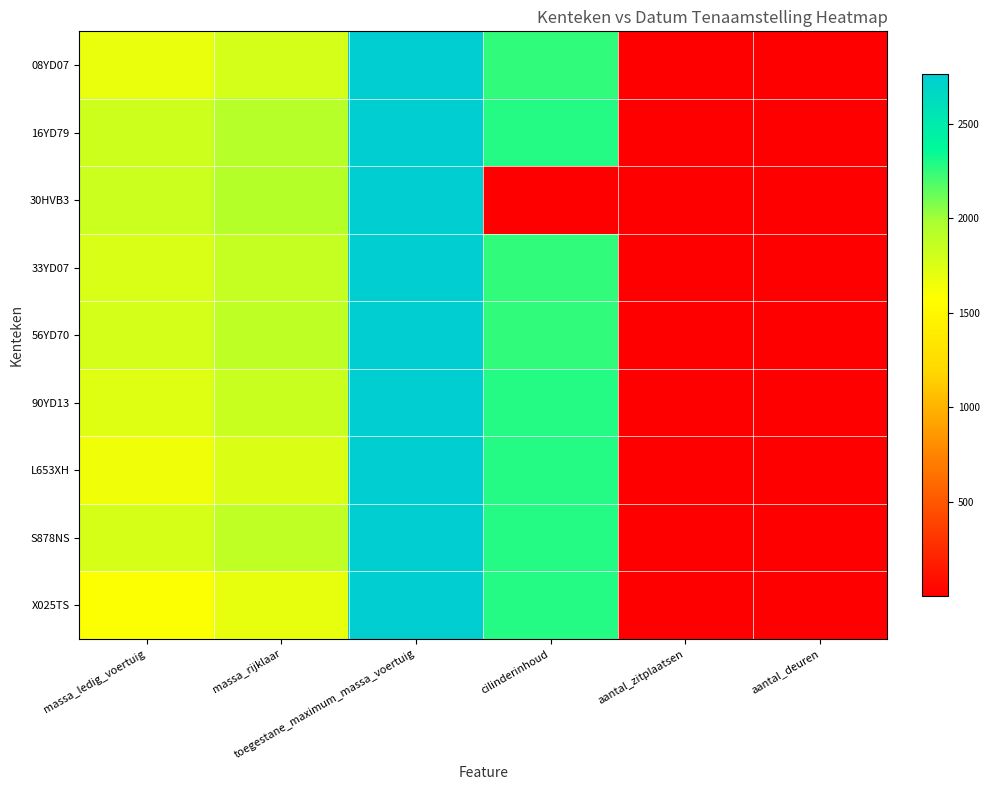

Reading left to right, transcribe all the data shown in this chart.

08YD07: massa_ledig_voertuig=1680	massa_rijklaar=1780	toegestane_maximum_massa_voertuig=2760	cilinderinhoud=2250	aantal_zitplaatsen=9	aantal_deuren=3
16YD79: massa_ledig_voertuig=1821	massa_rijklaar=1921	toegestane_maximum_massa_voertuig=2760	cilinderinhoud=2286	aantal_zitplaatsen=9	aantal_deuren=5
30HVB3: massa_ledig_voertuig=1830	massa_rijklaar=1930	toegestane_maximum_massa_voertuig=2760	cilinderinhoud=3	aantal_zitplaatsen=9	aantal_deuren=5
33YD07: massa_ledig_voertuig=1760	massa_rijklaar=1860	toegestane_maximum_massa_voertuig=2760	cilinderinhoud=2250	aantal_zitplaatsen=9	aantal_deuren=5
56YD70: massa_ledig_voertuig=1784	massa_rijklaar=1884	toegestane_maximum_massa_voertuig=2760	cilinderinhoud=2250	aantal_zitplaatsen=8	aantal_deuren=5
90YD13: massa_ledig_voertuig=1735	massa_rijklaar=1835	toegestane_maximum_massa_voertuig=2760	cilinderinhoud=2286	aantal_zitplaatsen=6	aantal_deuren=5
L653XH: massa_ledig_voertuig=1650	massa_rijklaar=1750	toegestane_maximum_massa_voertuig=2760	cilinderinhoud=2286	aantal_zitplaatsen=7	aantal_deuren=3
S878NS: massa_ledig_voertuig=1779	massa_rijklaar=1879	toegestane_maximum_massa_voertuig=2760	cilinderinhoud=2286	aantal_zitplaatsen=9	aantal_deuren=5
X025TS: massa_ledig_voertuig=1589	massa_rijklaar=1689	toegestane_maximum_massa_voertuig=2760	cilinderinhoud=2286	aantal_zitplaatsen=3	aantal_deuren=3